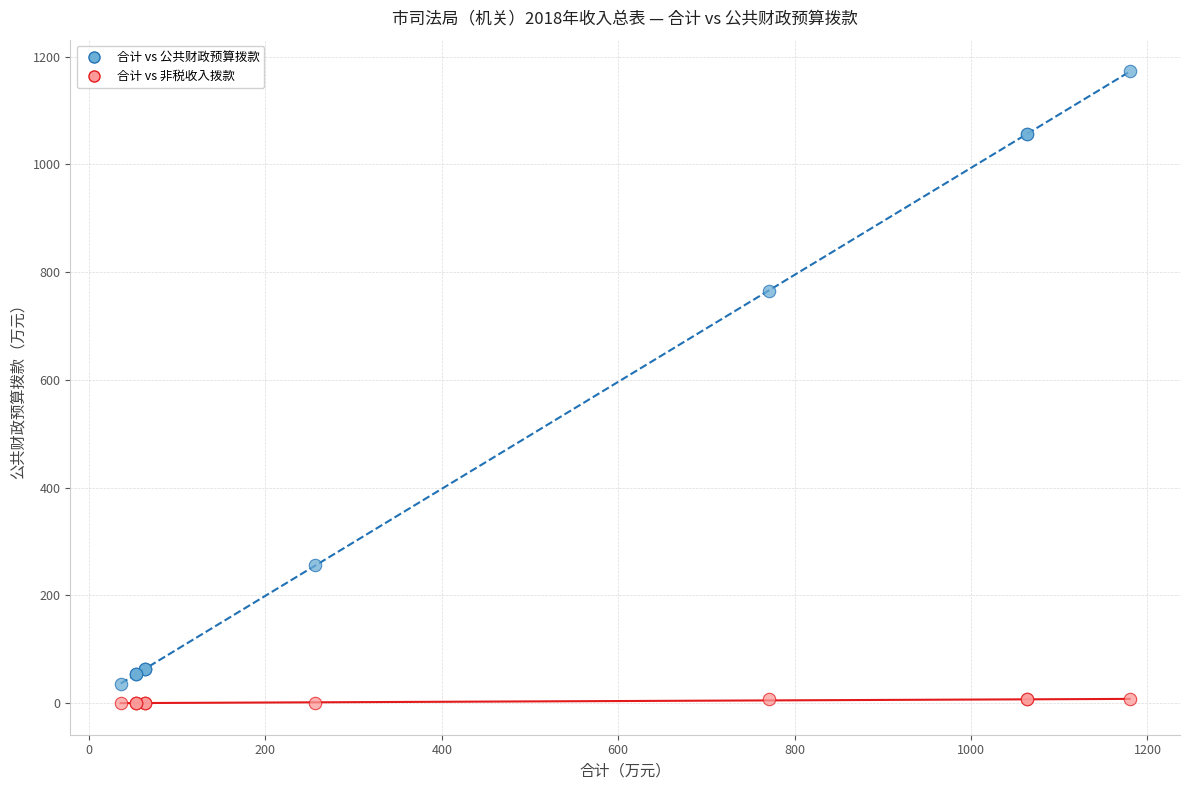

Which series contains the highest Y value?

合计 vs 公共财政预算拨款